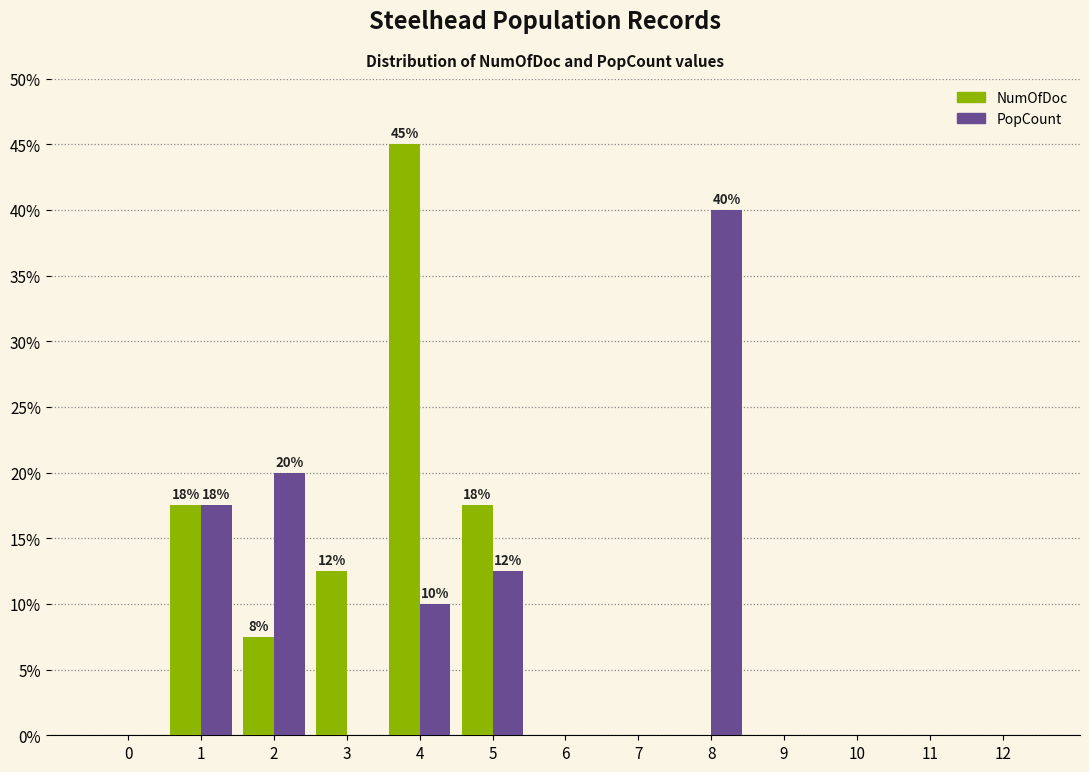

The NumOfDoc series shows 0.0 at 0. True or false?

True